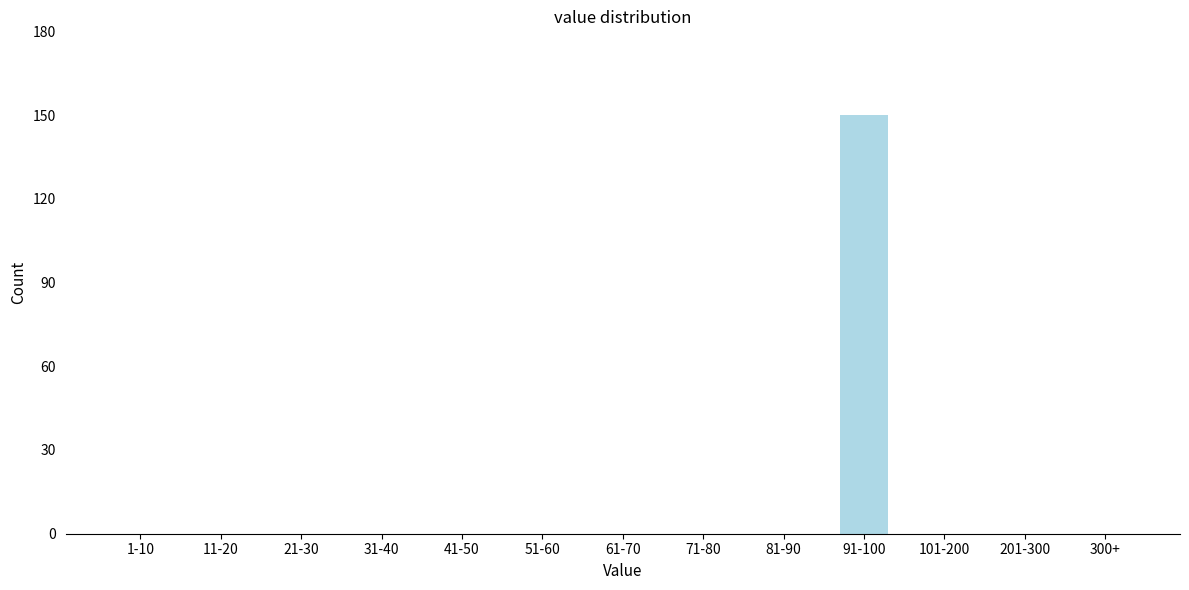

Reading right to left, extract all data points from this chart.

300+=0	201-300=0	101-200=0	91-100=150	81-90=0	71-80=0	61-70=0	51-60=0	41-50=0	31-40=0	21-30=0	11-20=0	1-10=0